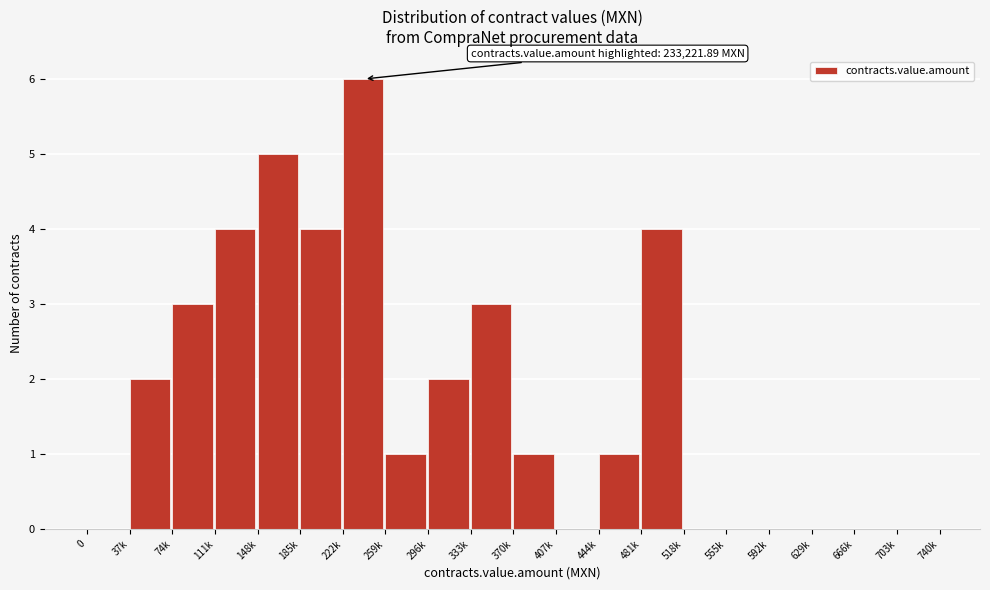

Reading left to right, list all the values displayed in this chart.

0=0	37k=2	74k=3	111k=4	148k=5	185k=4	222k=6	259k=1	296k=2	333k=3	370k=1	407k=0	444k=1	481k=4	518k=0	555k=0	592k=0	629k=0	666k=0	703k=0